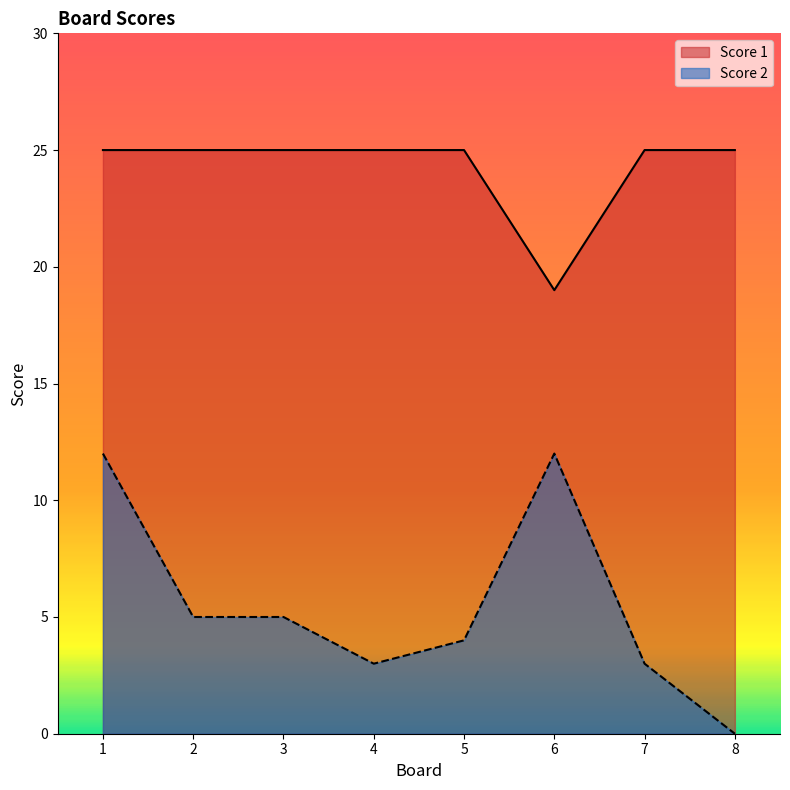

True or false: Score 1 and Score 2 intersect in this chart.

False